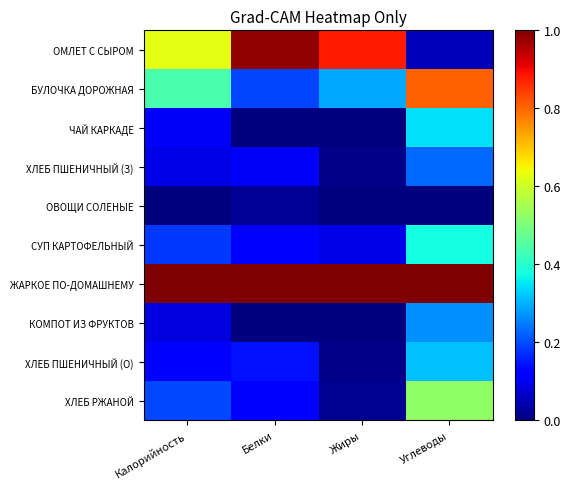

At how many categories does at least one series exceed 0?

4